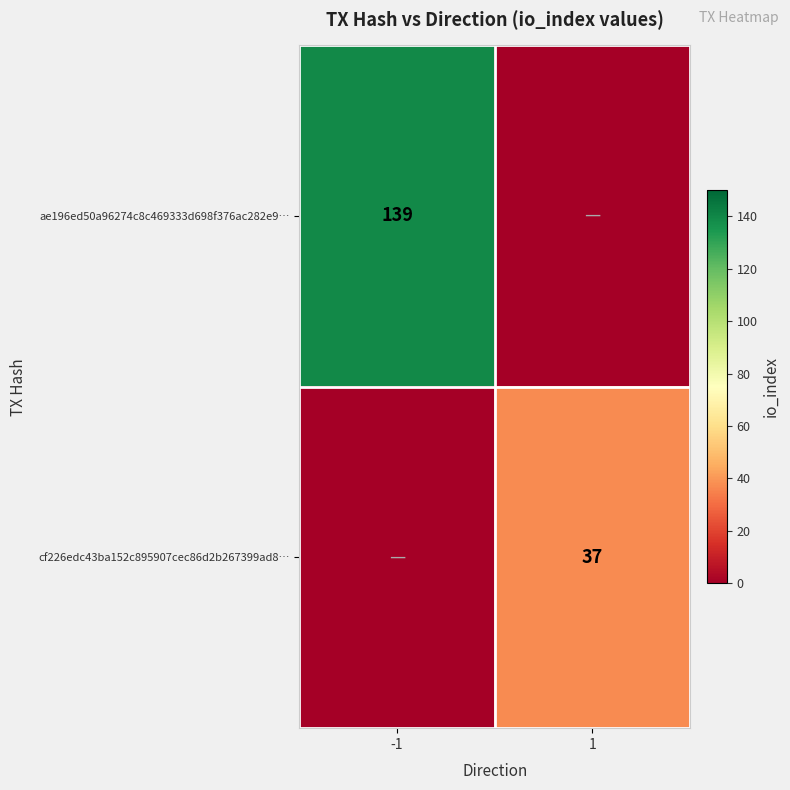

The value of cf226edc43ba152c895907cec86d2b267399ad8… at 1 is 50. True or false?

False